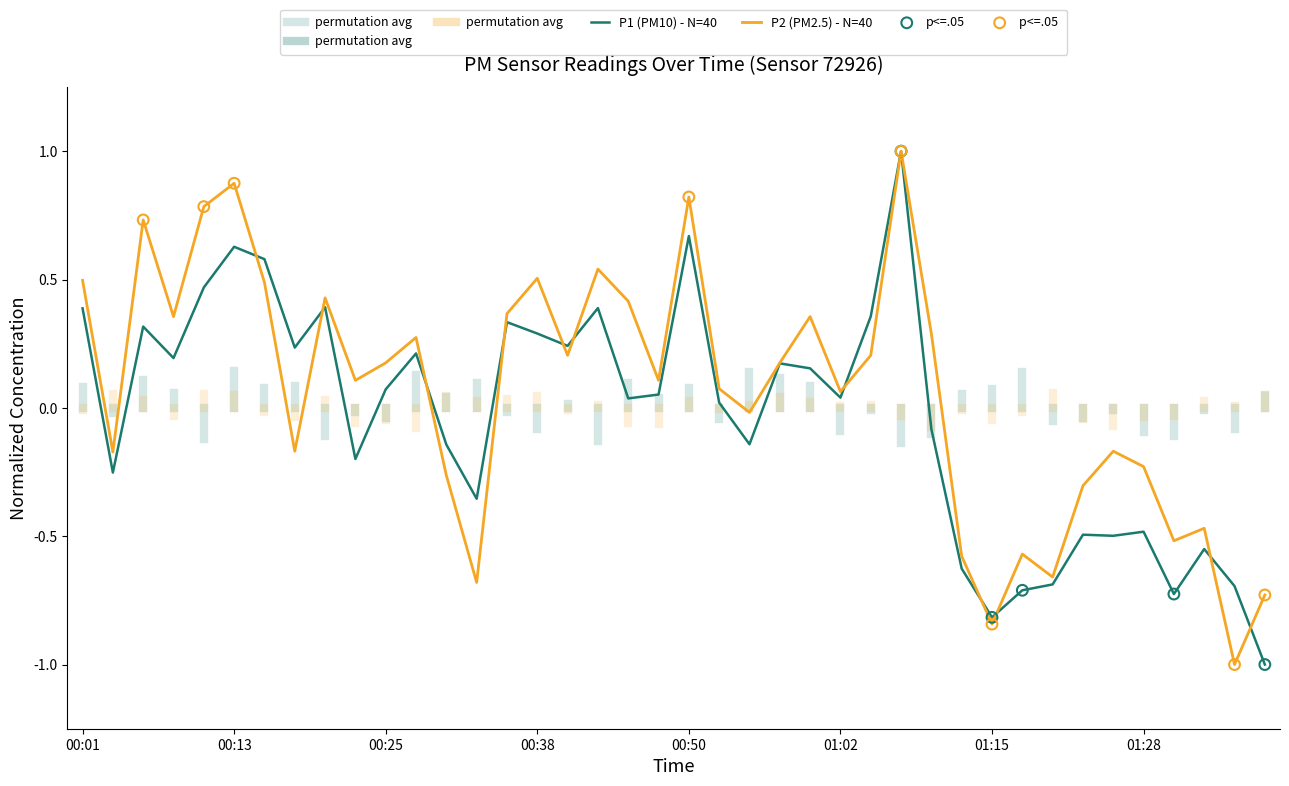

Which series has the widest spread of Y values?

P1